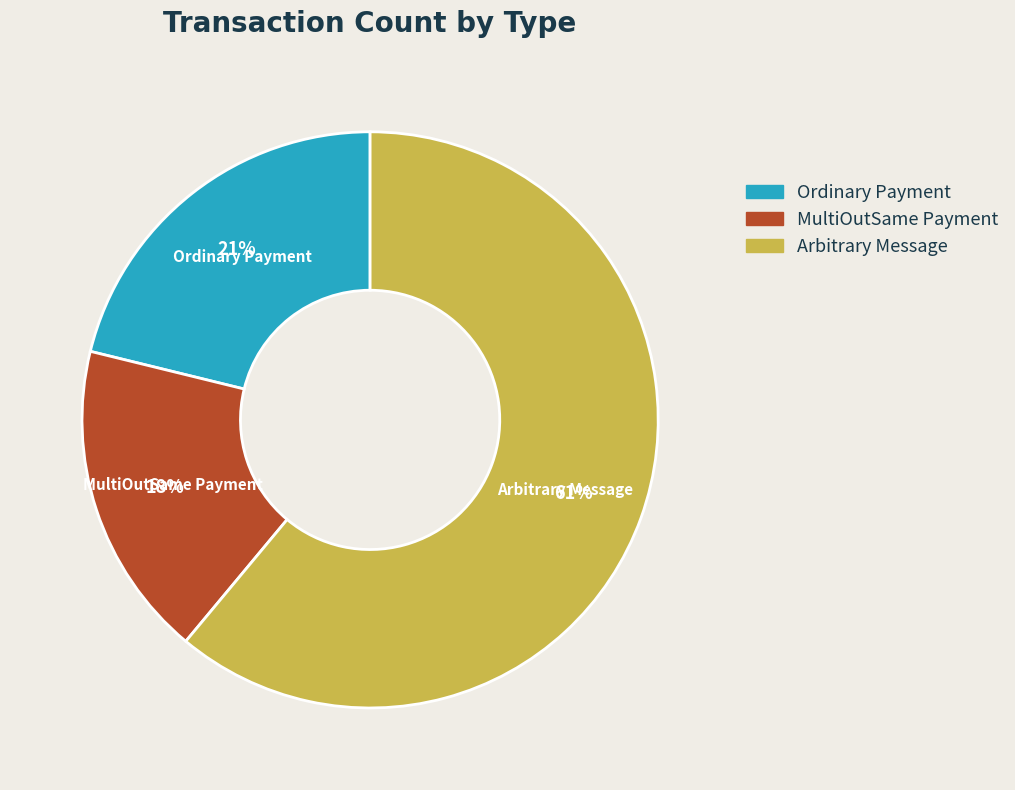

Is there a majority slice in this chart?

Yes